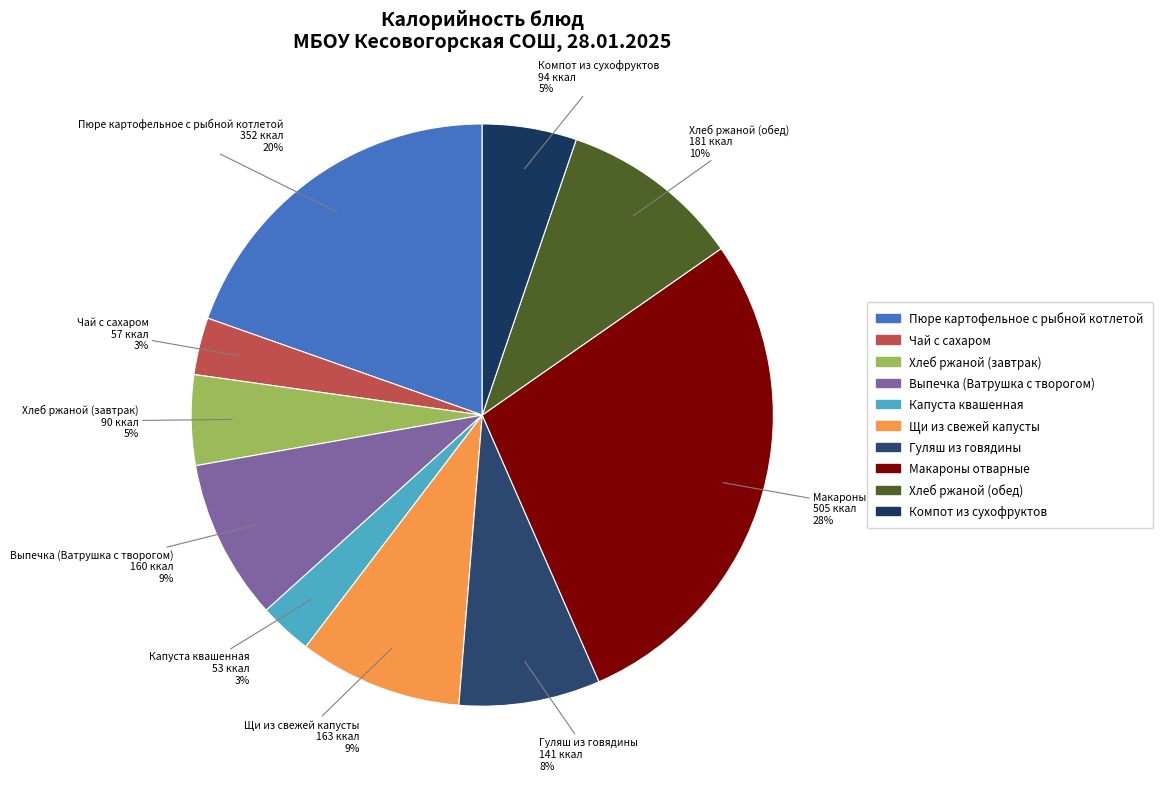

What is the largest slice in the pie chart?

Макароны отварные